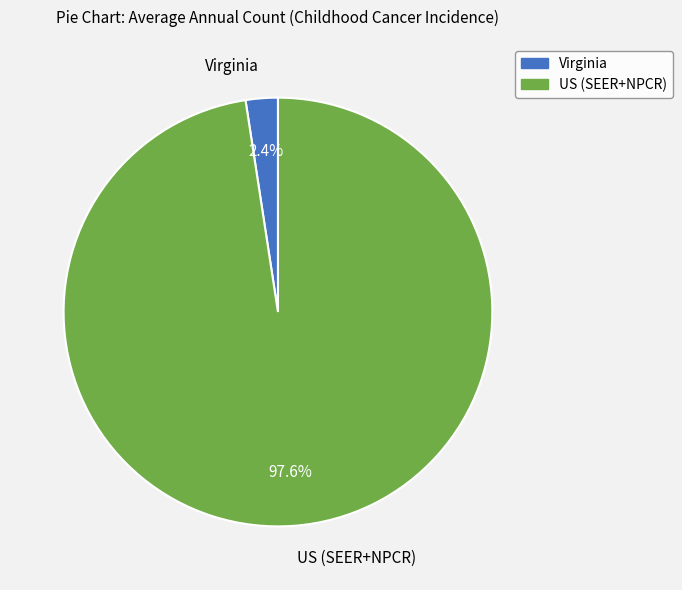

True or false: Virginia accounts for 16% of the total.

False